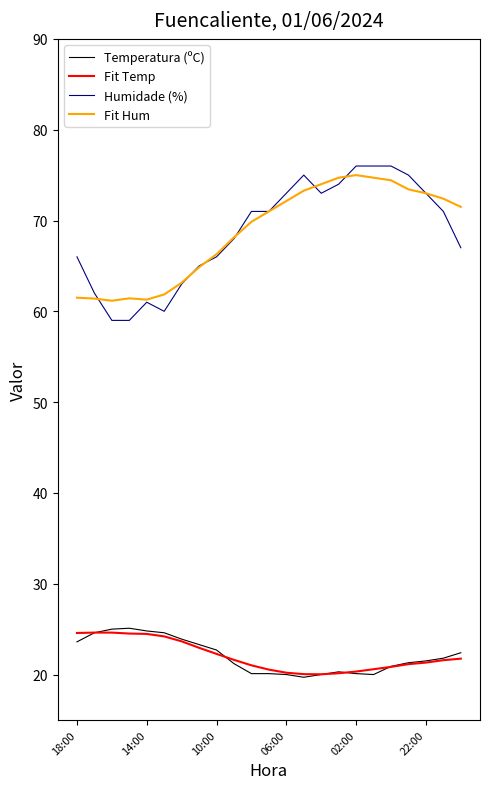

What is the maximum value for Temperatura (ºC)?

25.1